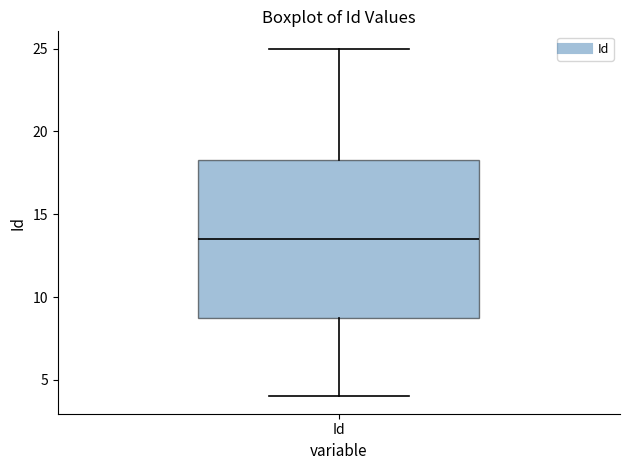

Where is the lower edge of the box for Id on the y-axis? The values are not printed on the chart, so give them approximately, as read against the axis.

9.0